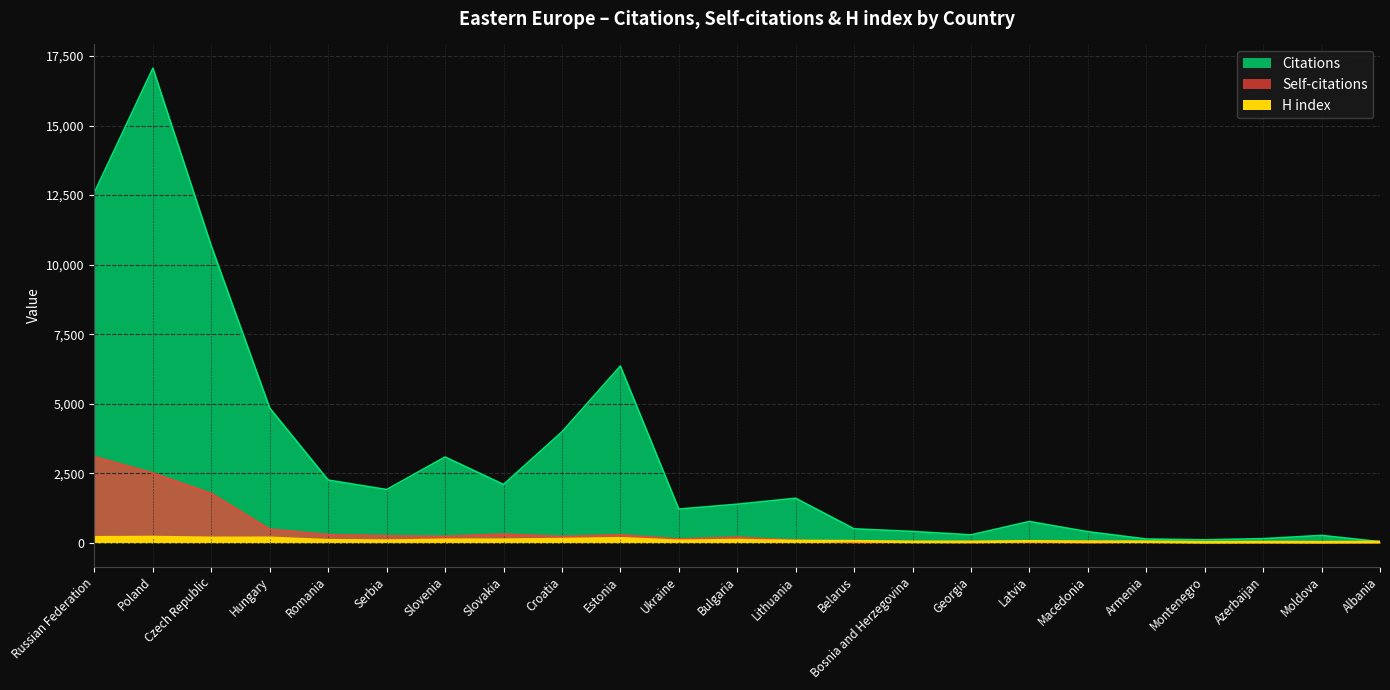

What is the label of the 1st point from the left?

Russian Federation